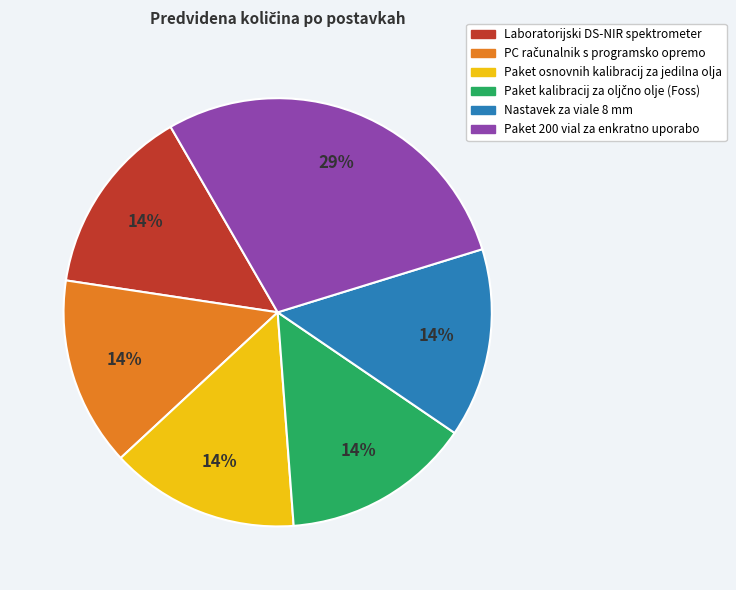

To the nearest percent, what percentage of the pie is Paket 200 vial za enkratno uporabo?

29%